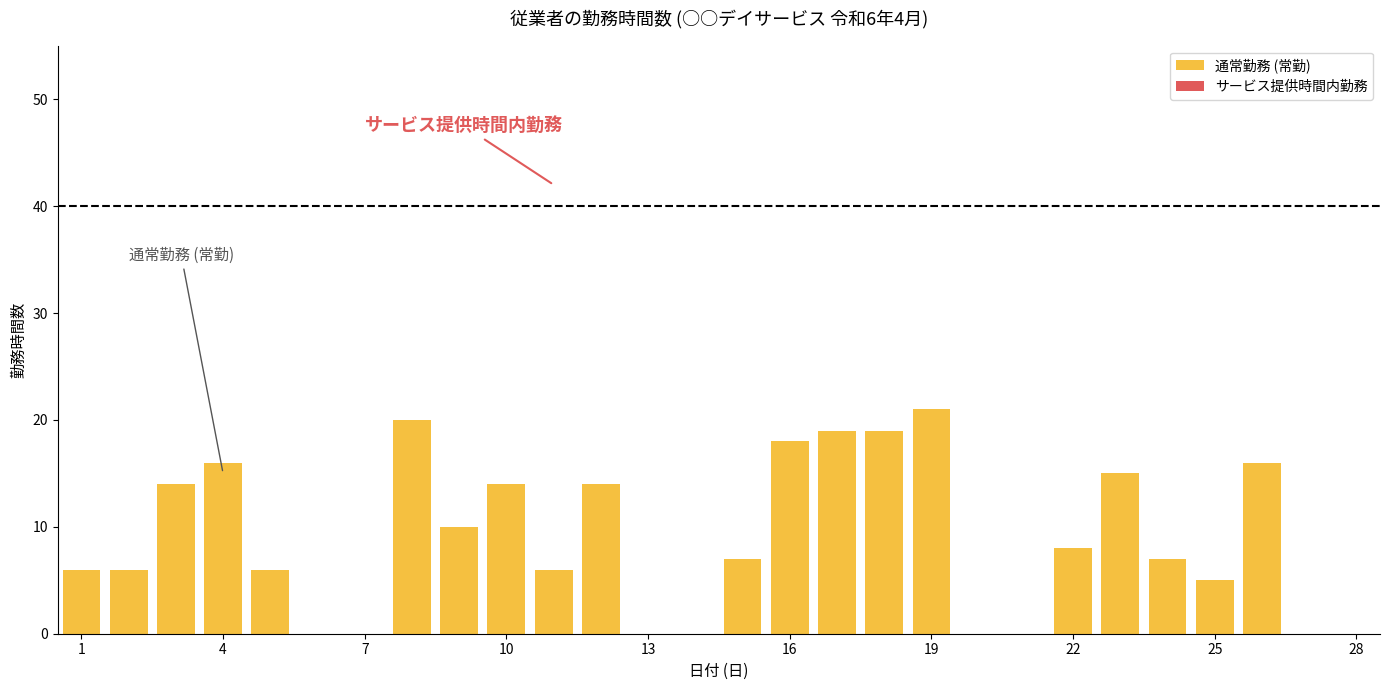

What is the sum of all values?

247